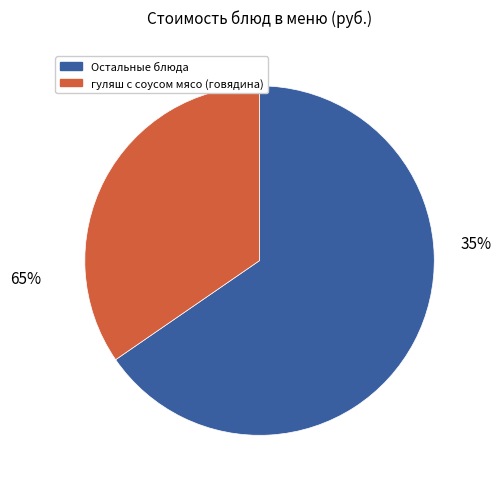

Combined, do компот из сухофруктов and гуляш с соусом мясо (говядина) account for over 50%?

No